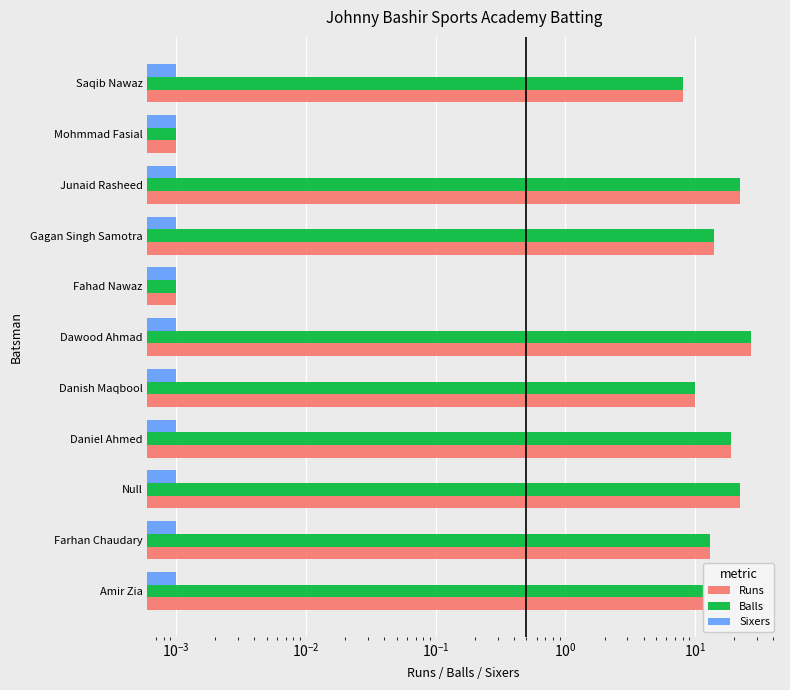

Which series has the largest total across all categories?

Runs